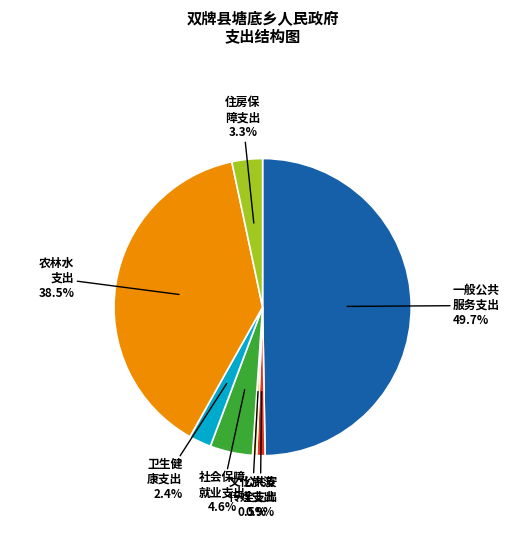

How many slices are in this pie chart?

7